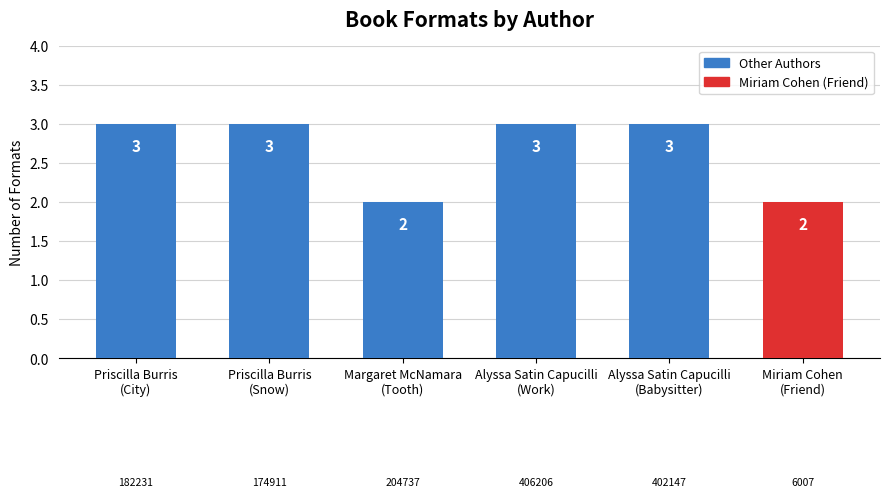

Count the values in the range 2 to 3.

6